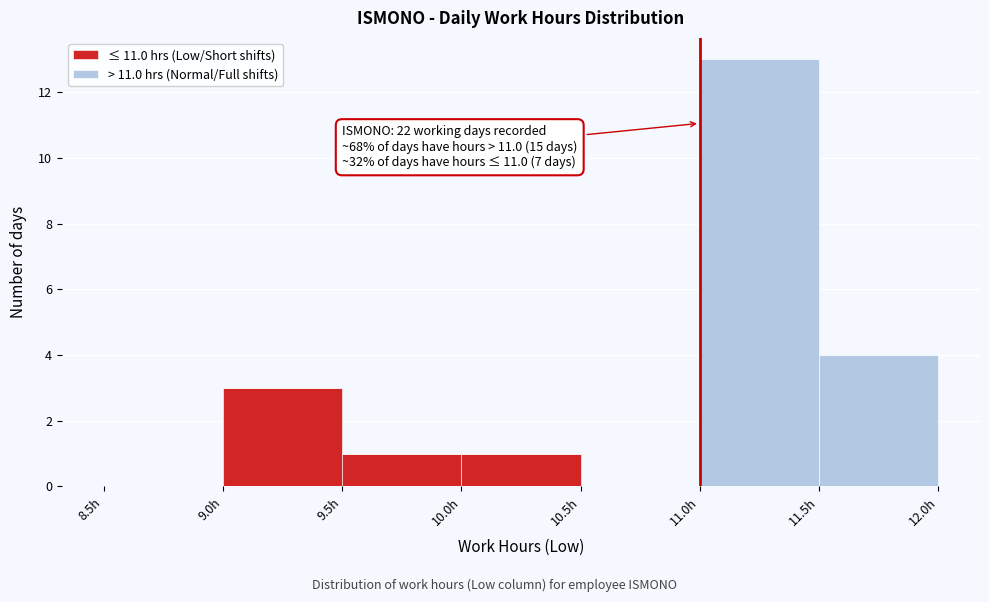

Which range on the x-axis has the tallest stacked bar (by total height)?

11.0 to 11.5